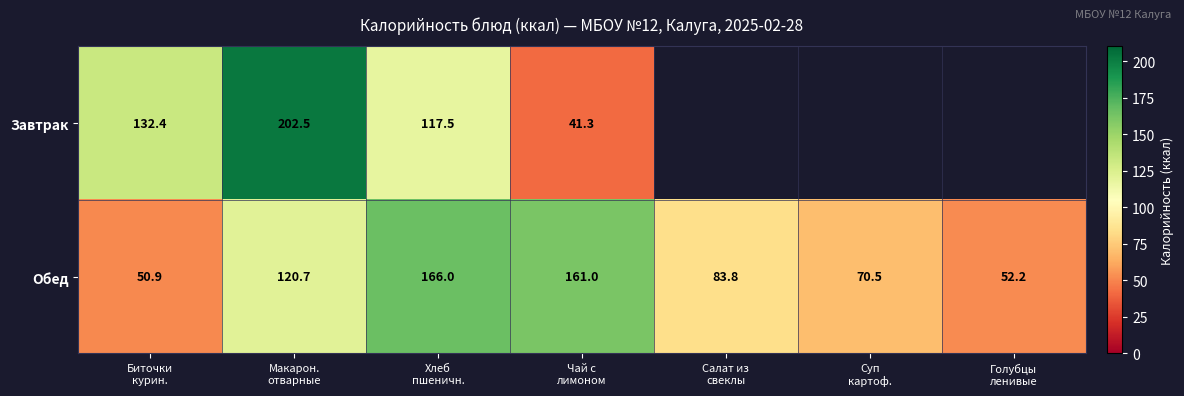

How many data points in Обед are above 83?

4